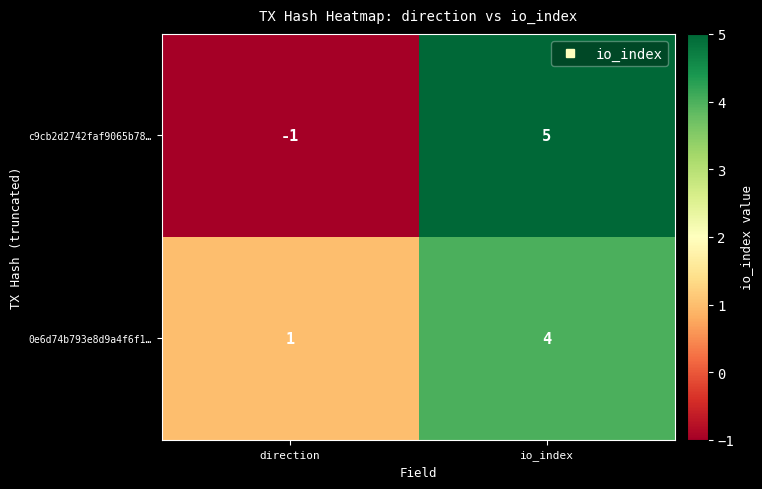

How many negative values does the c9cb2d2742faf9065b78… series have?

1